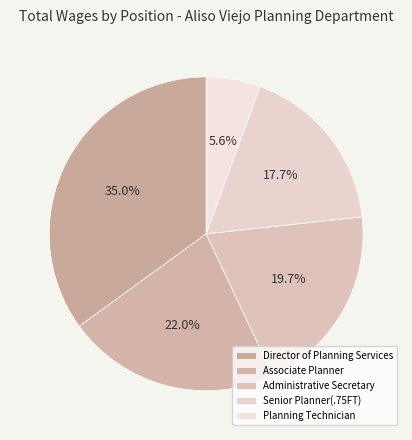

Does Associate Planner account for over 50% of the chart?

No